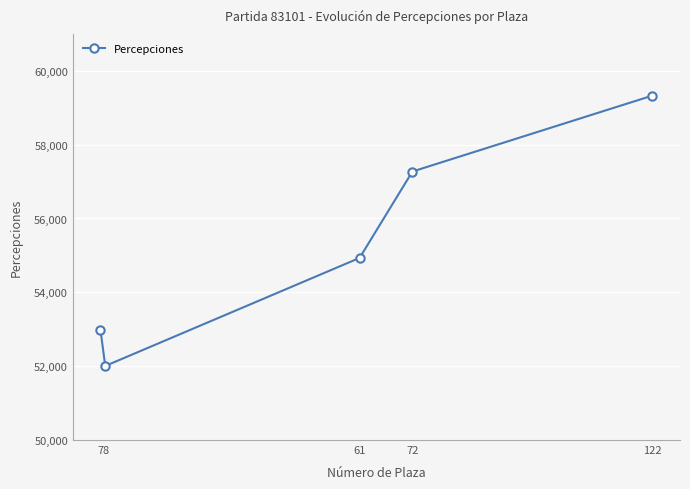

How many interior local valleys (lower than both neighbors) does the data have?

1